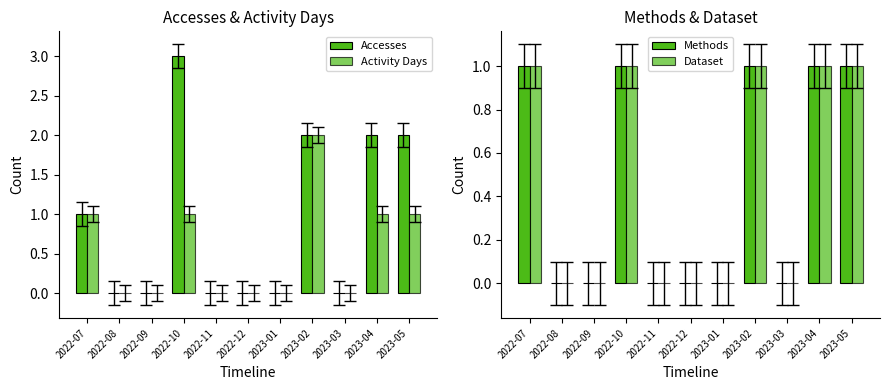

What is the difference between the maximum and second lowest values in the Accesses series?

3